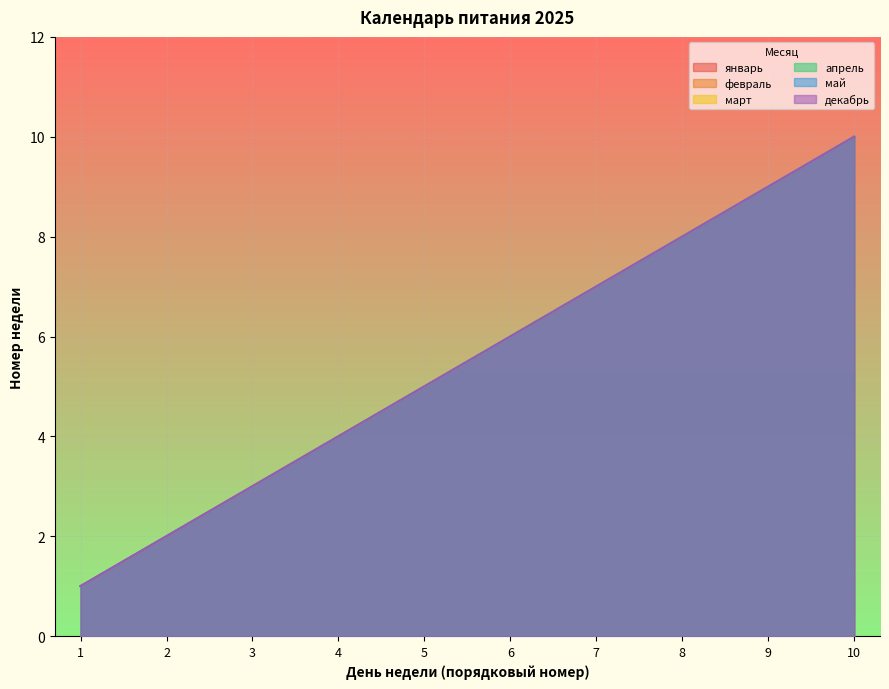

True or false: декабрь has a value of 10 at 10.

True